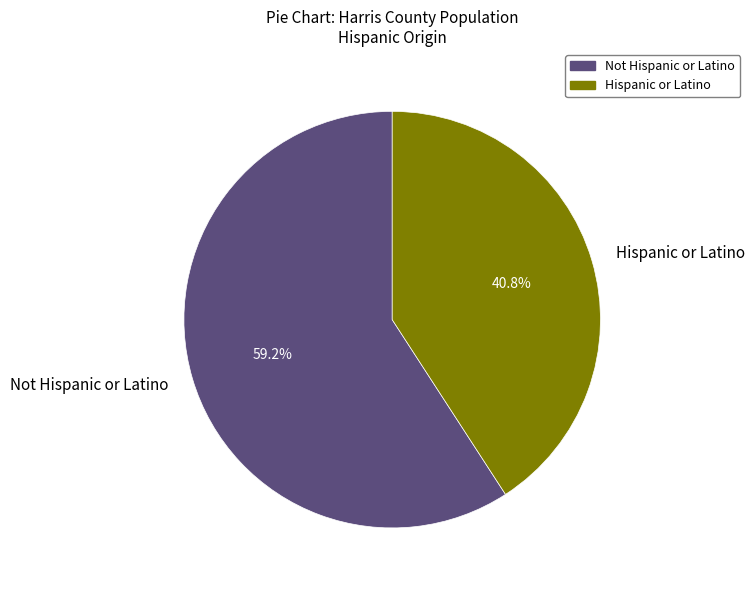

Which slice is the largest?

Not Hispanic or Latino